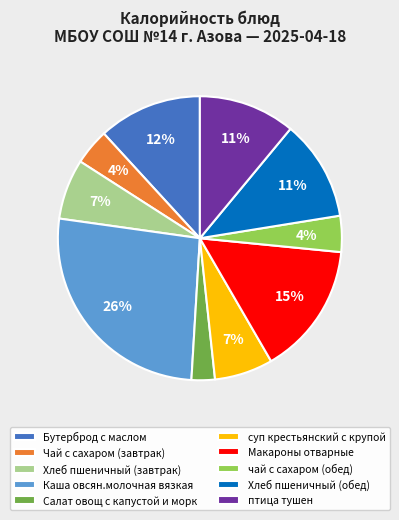

Between Бутерброд с маслом and Хлеб пшеничный (завтрак), which is larger?

Бутерброд с маслом